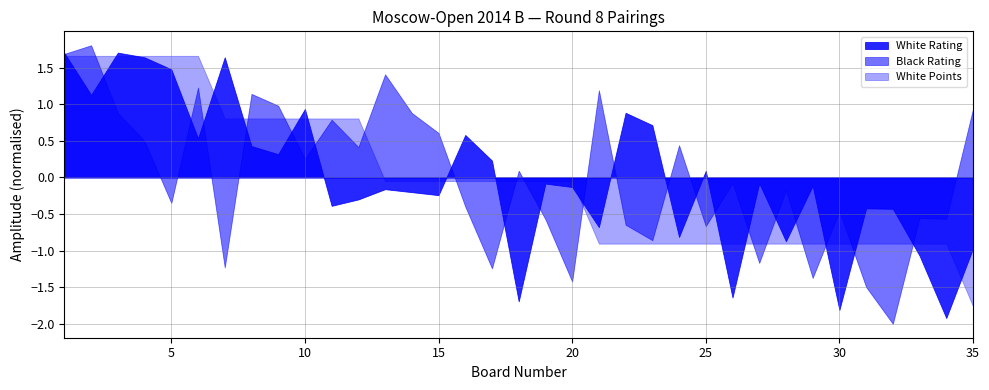

True or false: White Rating has a value of -0.0 at 20.

False